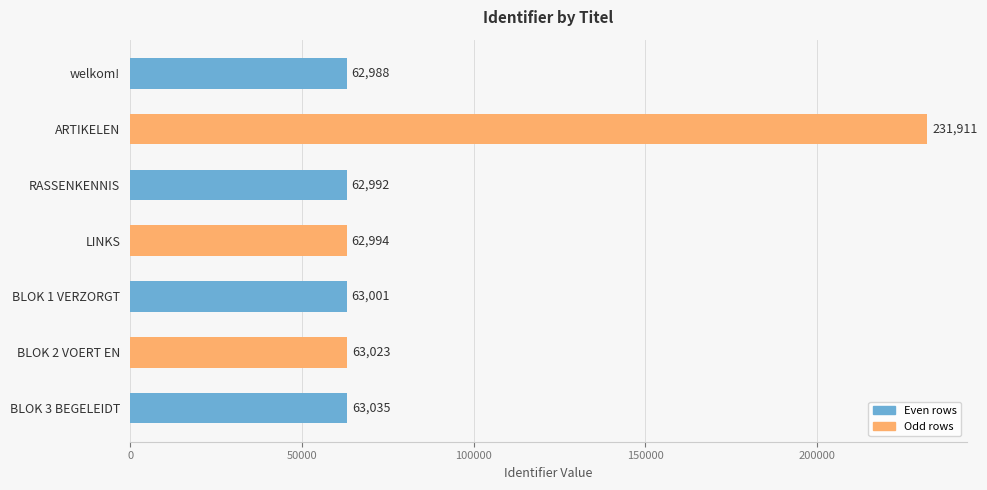

How many series are shown in this chart?

1